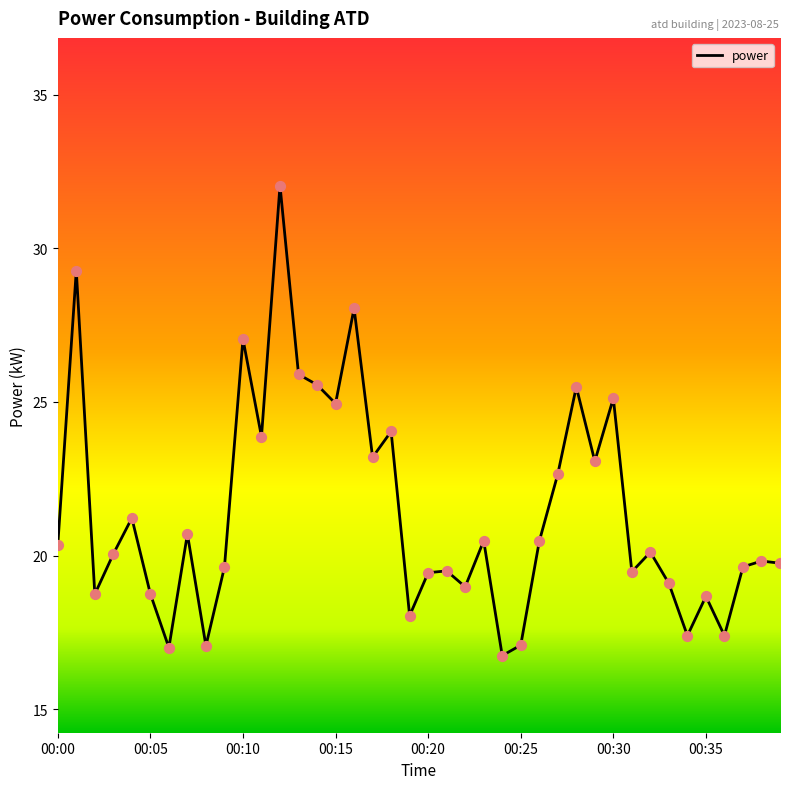

What is the difference between the maximum and minimum values?

15.3